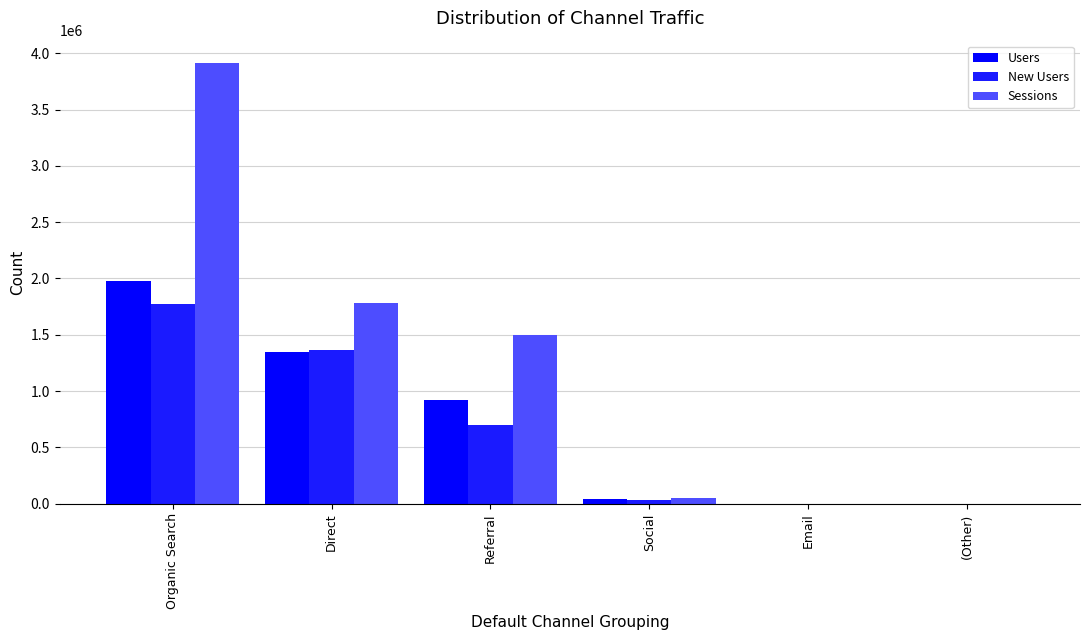

Is it true that Sessions equals 402760 at Direct?

False